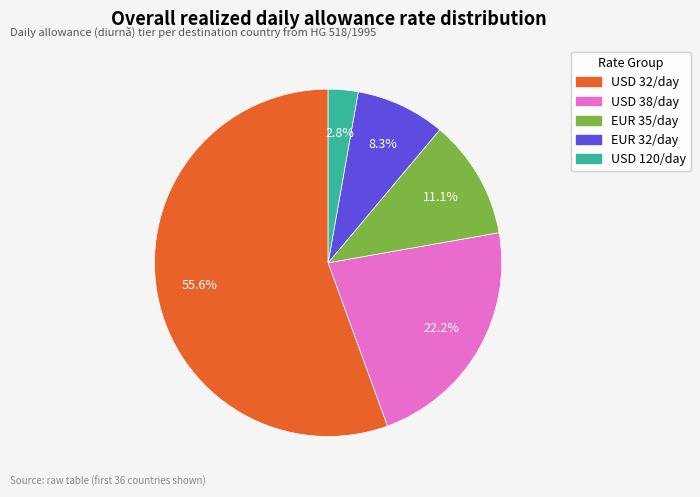

Is there any slice that represents more than half of the pie?

Yes